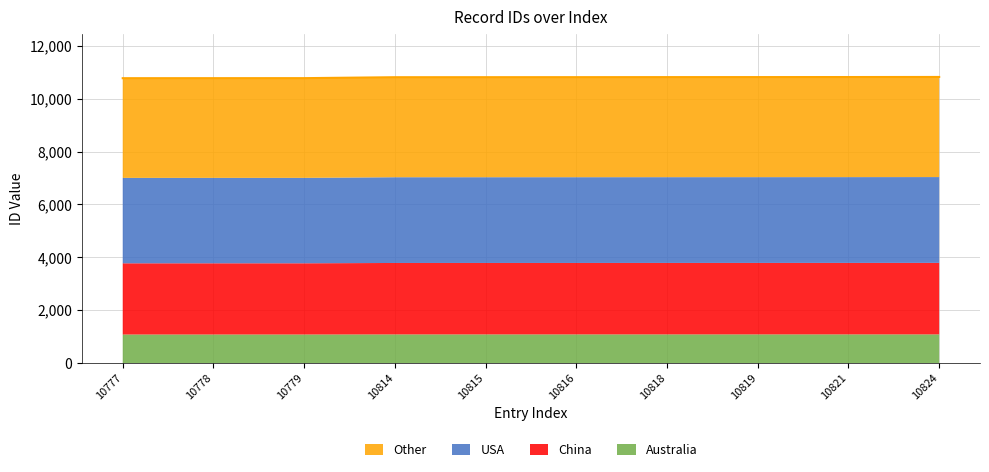

What is the lowest value of the Australia series?

1077.7